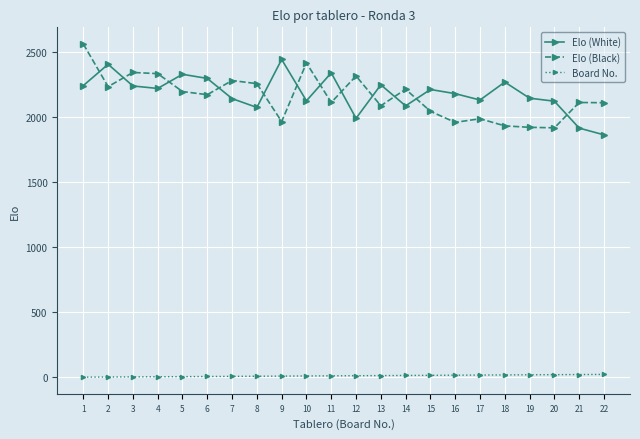

What is the spread (max minus min) of values at 15?

2199